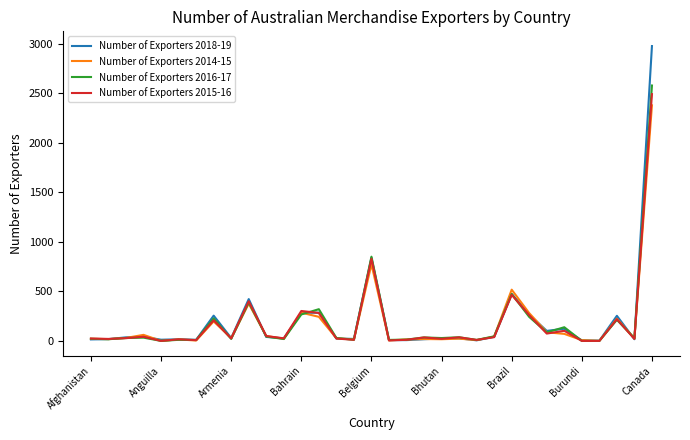

Rank the series by their average value, from highest to lowest.

Number of Exporters 2018-19, Number of Exporters 2016-17, Number of Exporters 2015-16, Number of Exporters 2014-15